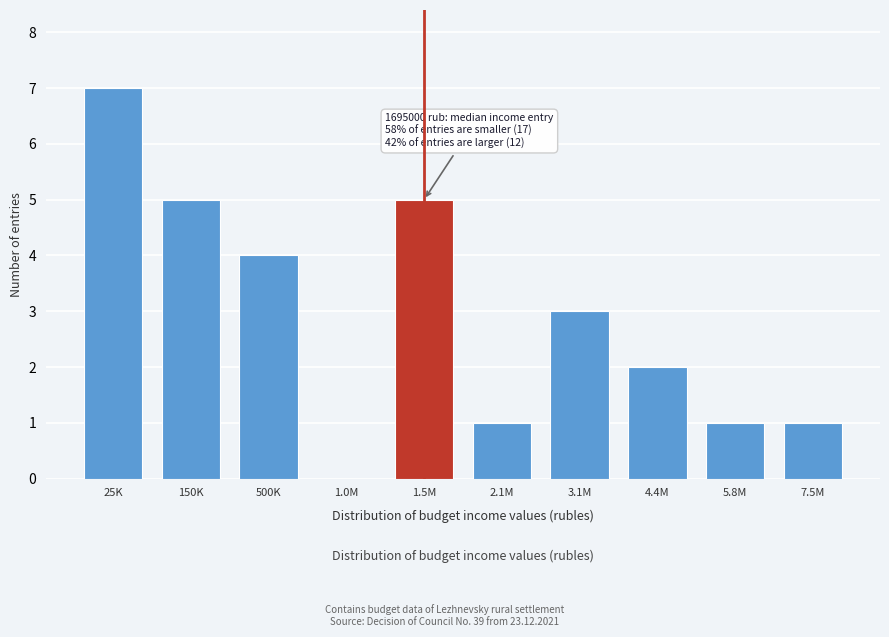

Reading left to right, what are all the values shown in this chart?

25K=7	150K=5	500K=4	1.0M=0	1.5M=5	2.1M=1	3.1M=3	4.4M=2	5.8M=1	7.5M=1